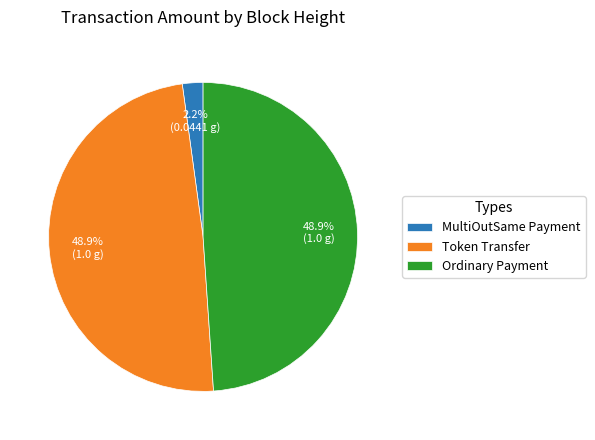

Which slice is the smallest?

MultiOutSame Payment